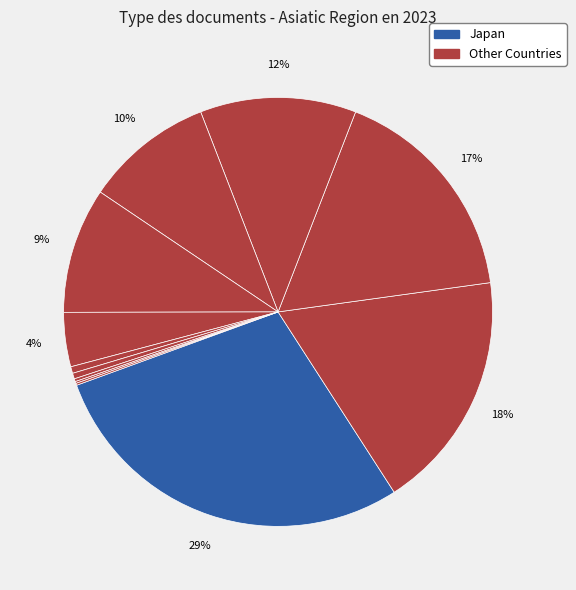

Rank the categories by value from lowest to highest.

Turkmenistan, Nepal, Sri Lanka, Viet Nam, Philippines, Thailand, Uzbekistan, Malaysia, Pakistan, Singapore, South Korea, Hong Kong, Taiwan, India, China, Japan